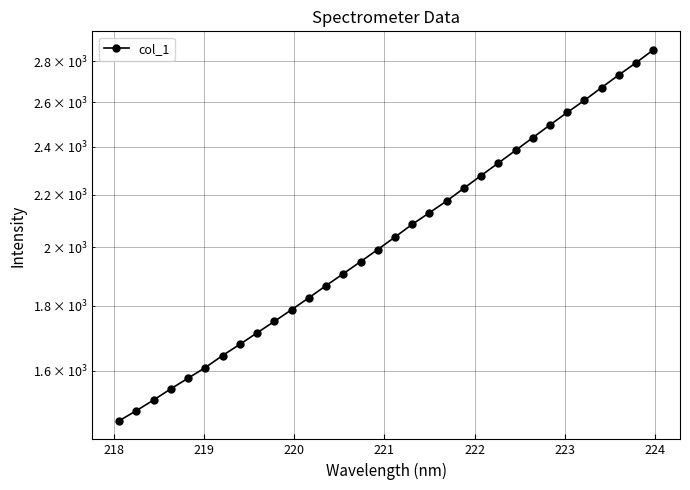

What is the difference between the maximum and second lowest values?

1370.4